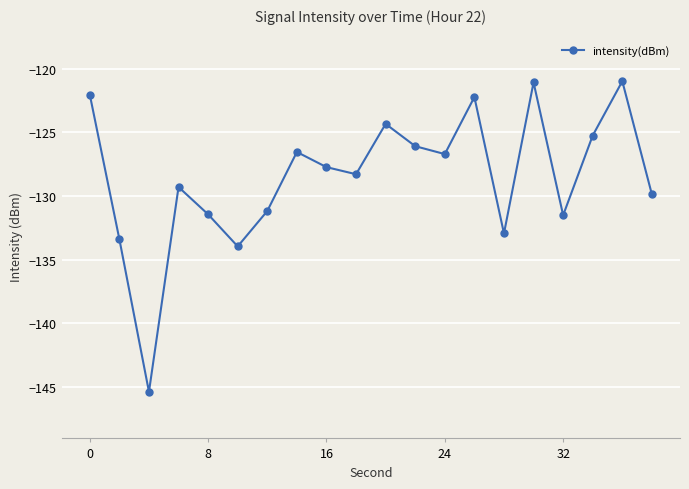

What is the value of the 15th point from the left?

-132.9